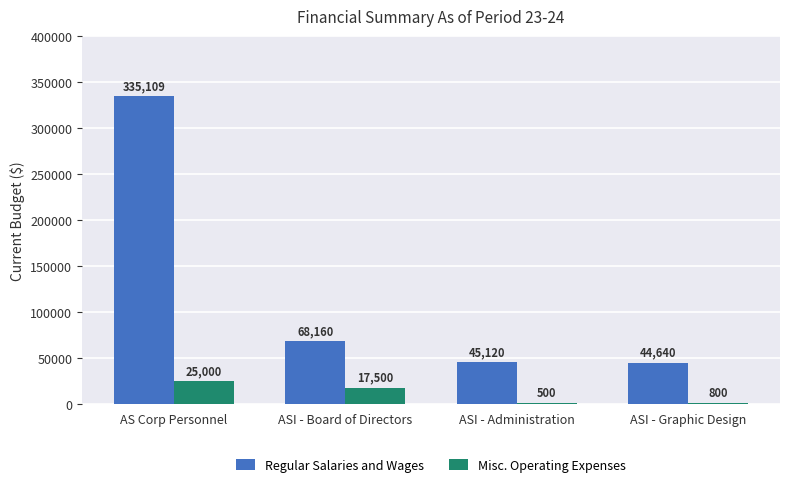

The Regular Salaries and Wages series shows 80198 at ASI - Graphic Design. True or false?

False